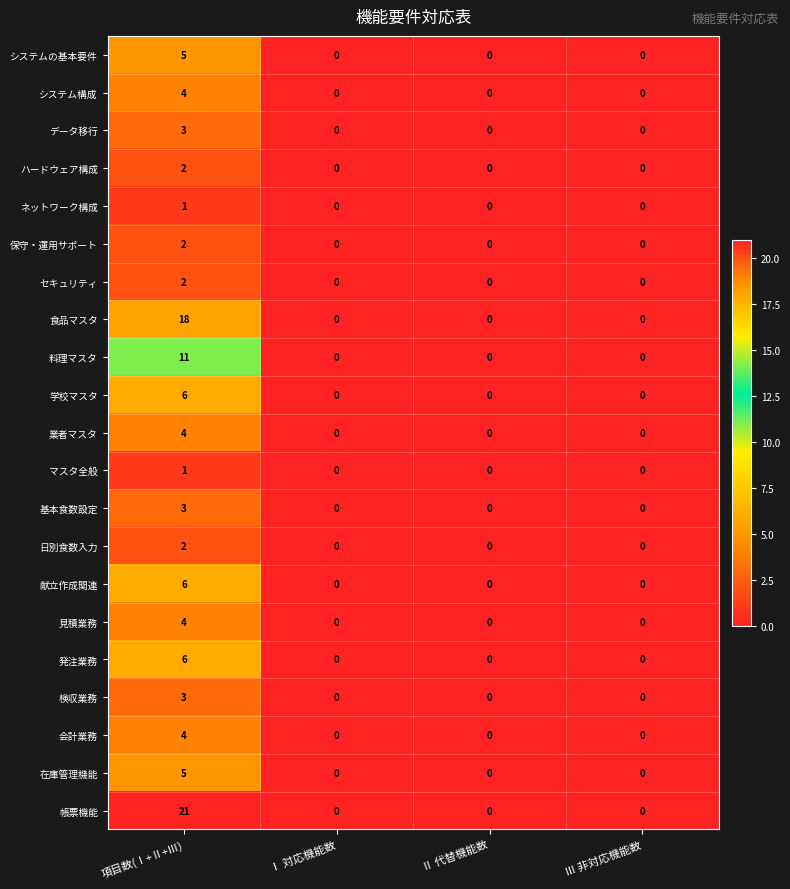

Which category has the highest value in the 発注業務 series?

項目数(Ⅰ+Ⅱ+Ⅲ)